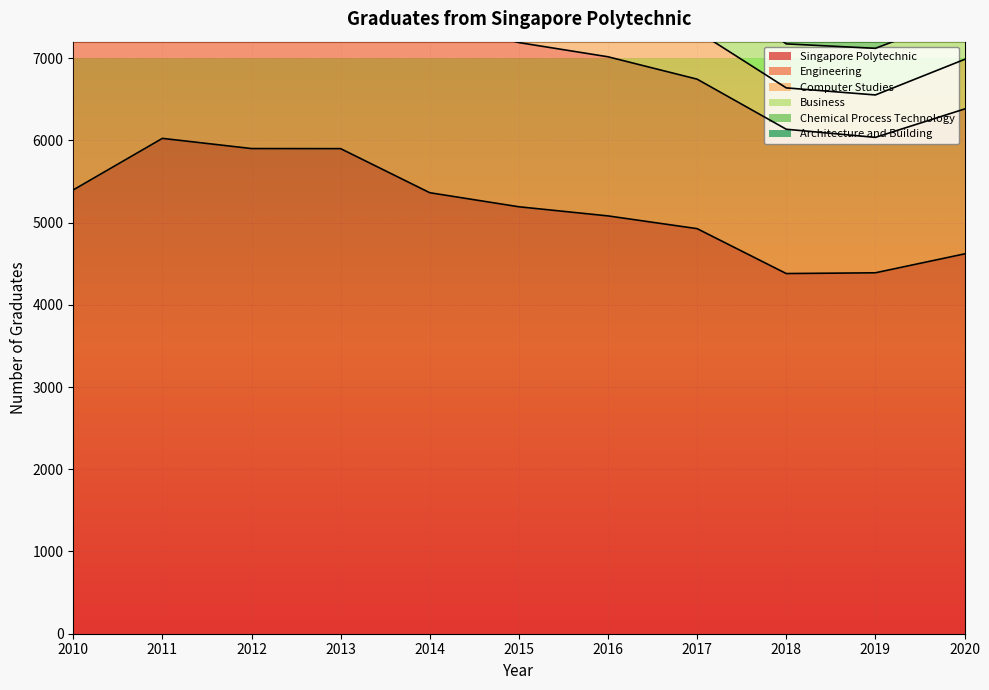

Rank the series by their maximum value, from lowest to highest.

Chemical Process Technology, Architecture and Building, Computer Studies, Business, Engineering, Singapore Polytechnic